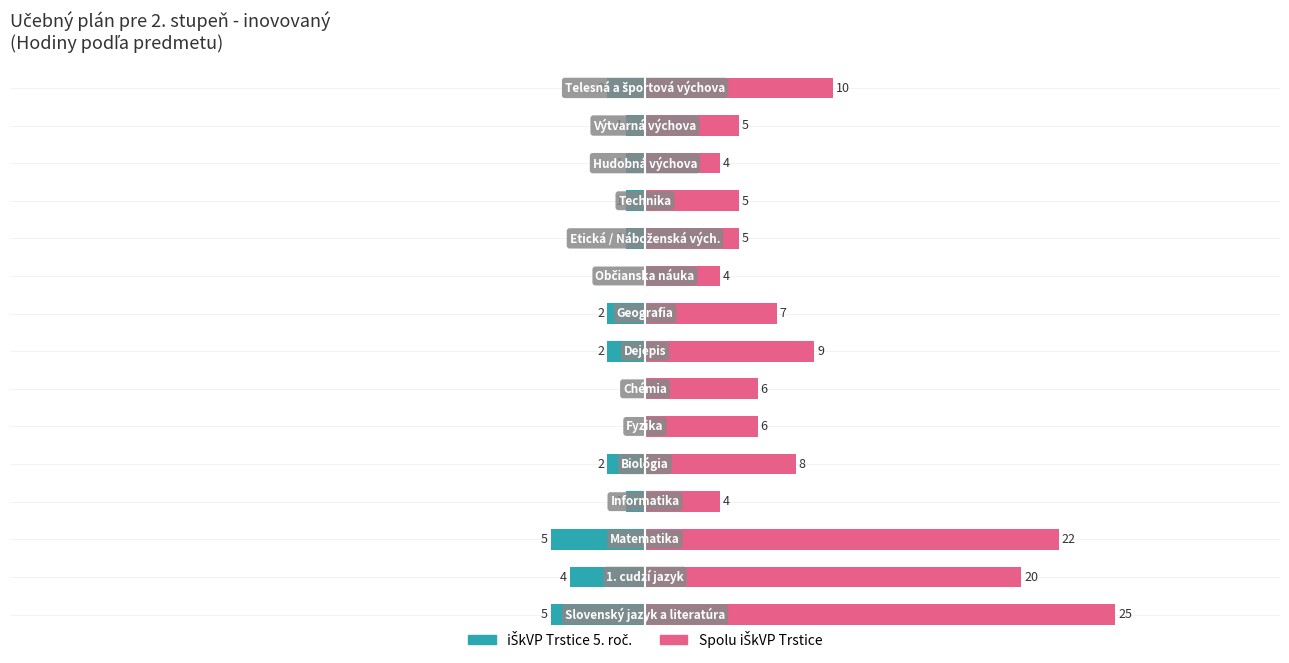

What is the sum of all Spolu iŠkVP Trstice values?

140